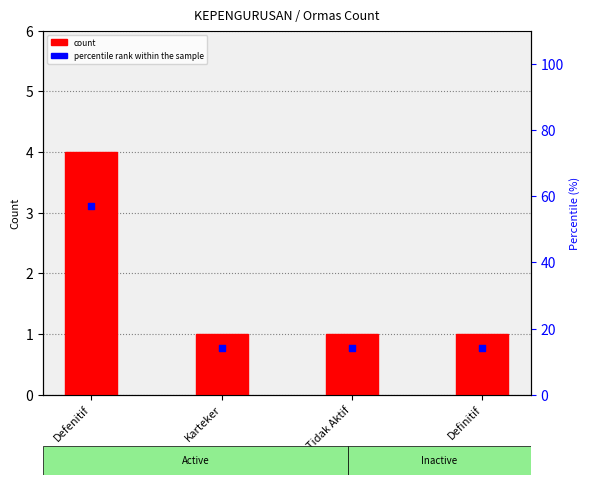

Which series has the largest total across all categories?

percentile rank within the sample